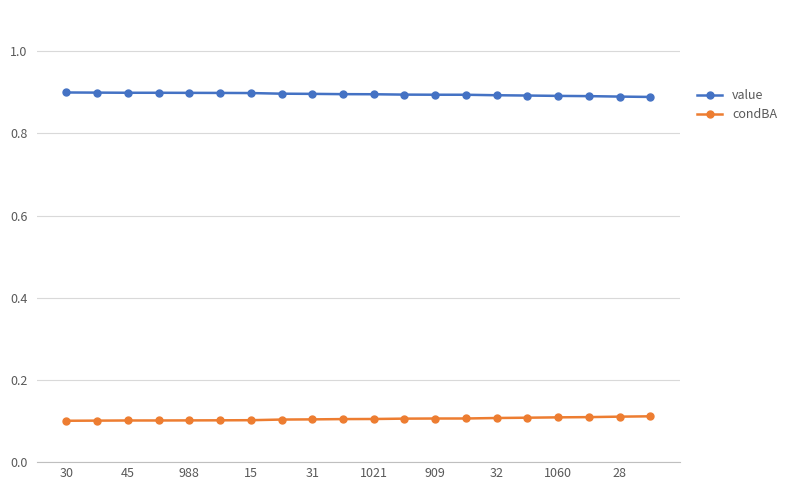

Which series has the largest total across all categories?

value